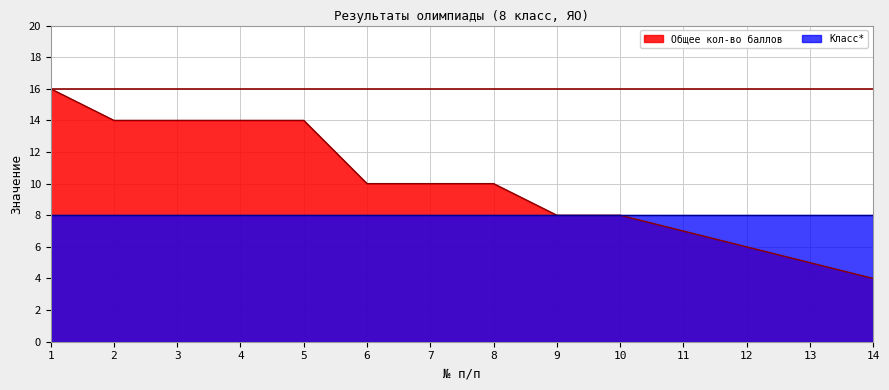

What is the change in value from 7 to 12?

-4